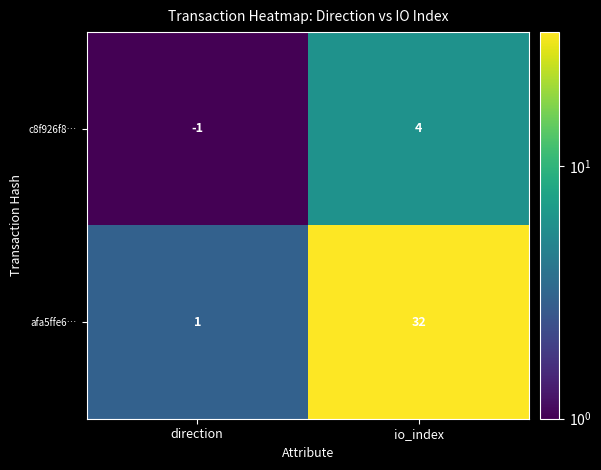

Which label corresponds to the smallest value in the chart?

direction